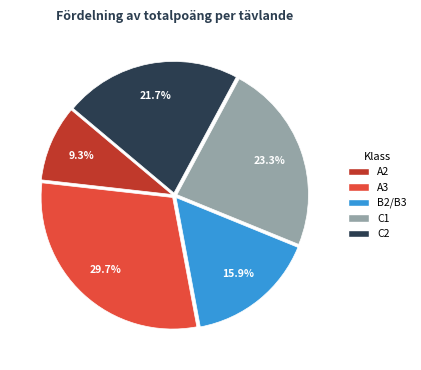

Is there a majority slice in this chart?

No